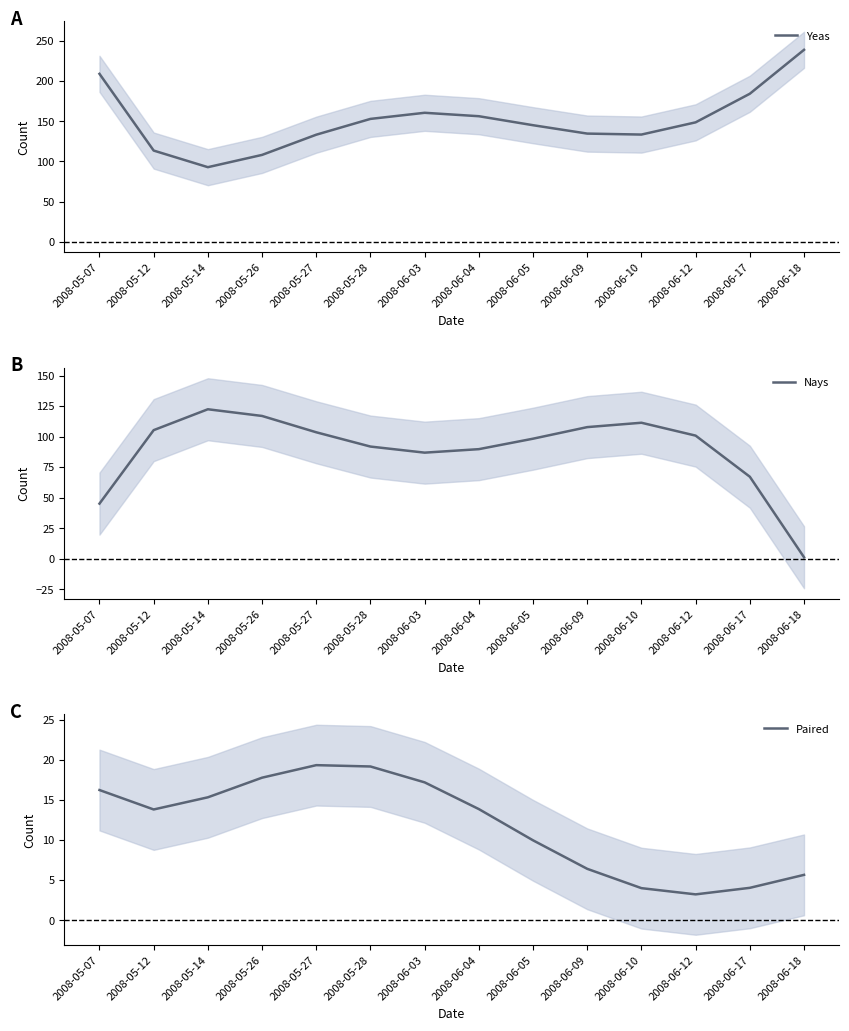

Which has a higher value, 2008-05-14 or 2008-06-04?

2008-06-04